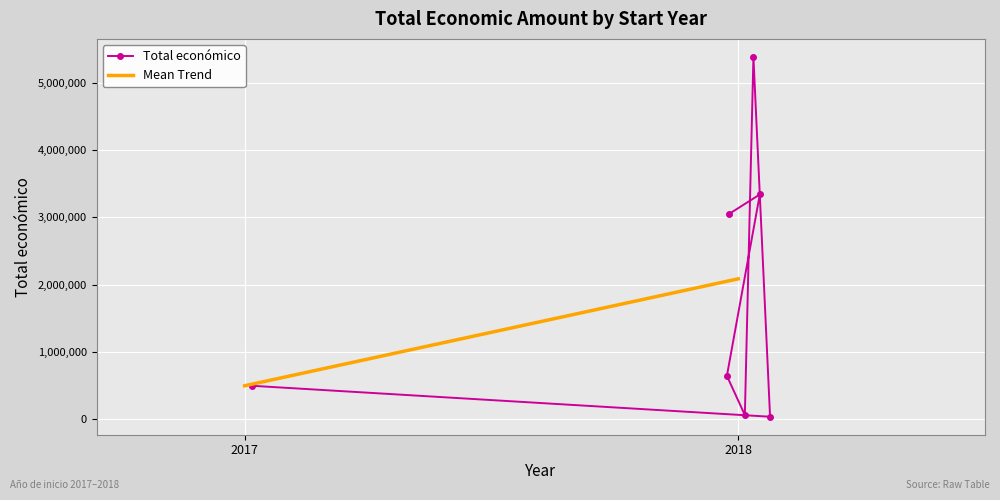

What is the smallest value displayed?

33298